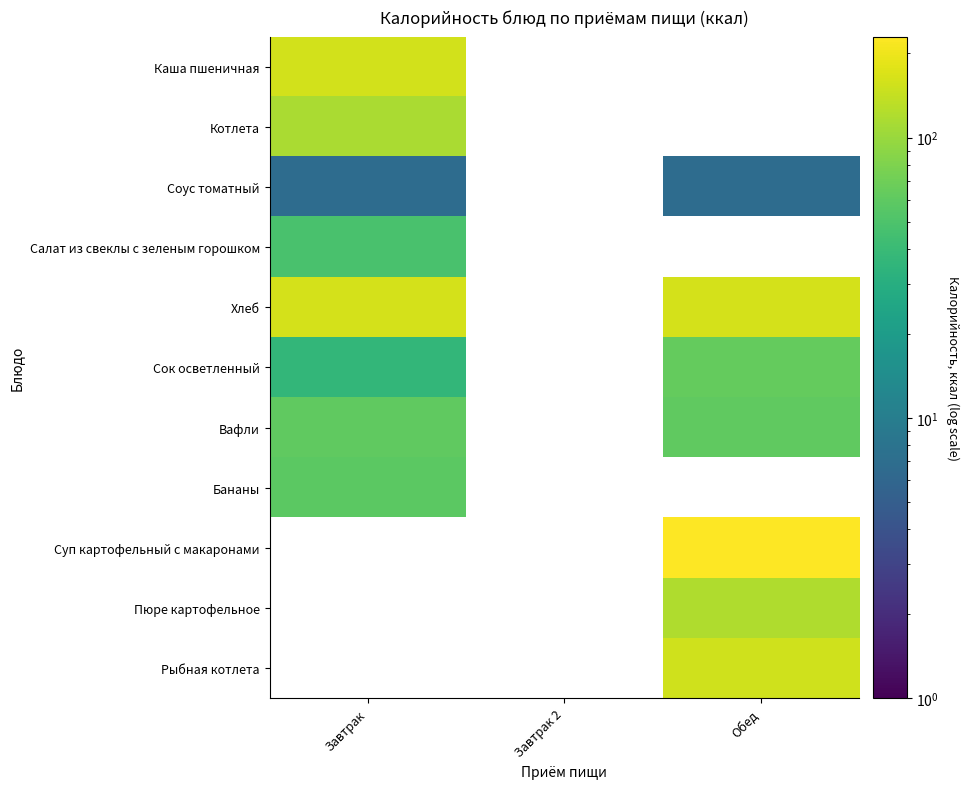

Is the value of Сок осветленный at Обед greater than the value of Каша пшеничная at Завтрак?

No